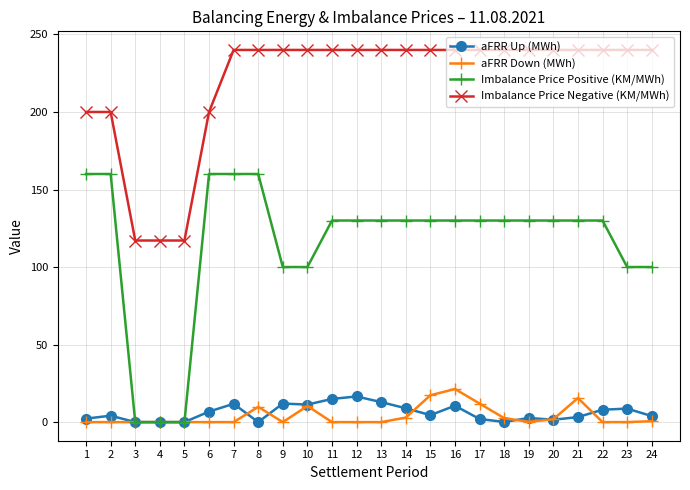

What is the difference between the Imbalance Price Negative (KM/MWh) values at 4 and 18?

122.9